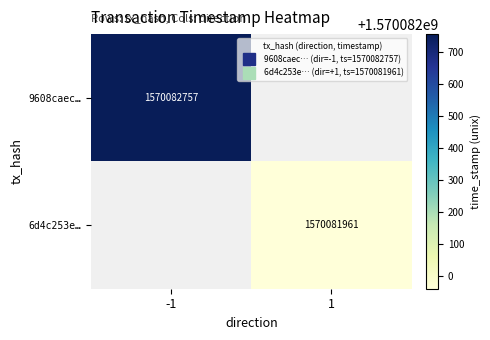

What is the sum of the 9608caec522d83866460ad6e84129eb0f516326 values at direction and time_stamp?

1570082756